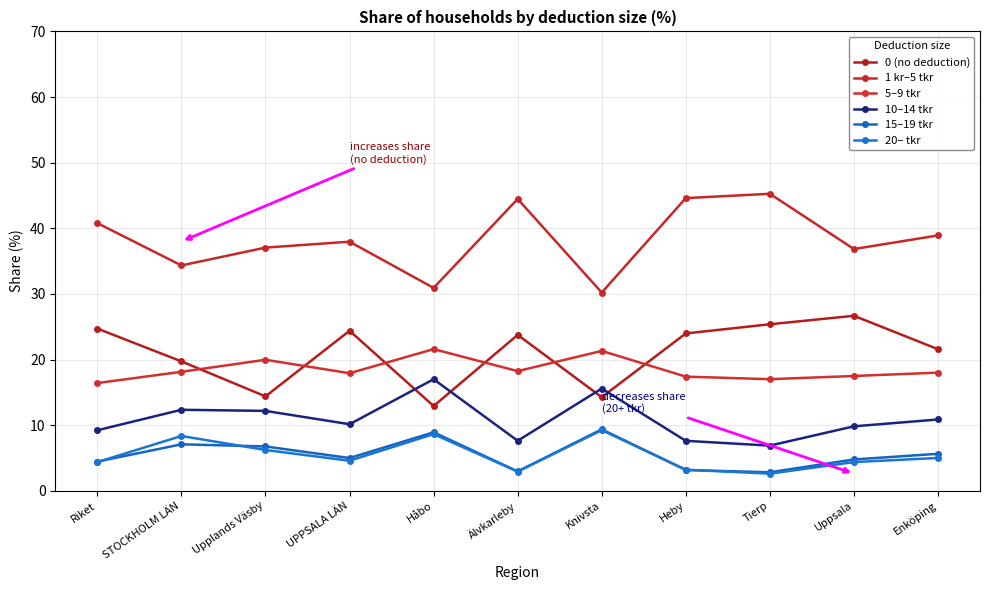

Which series has the largest total across all categories?

1 kr–5 tkr